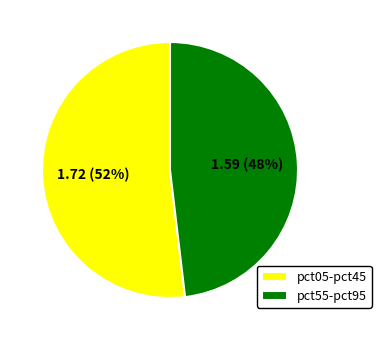

Is there any slice that represents more than half of the pie?

Yes